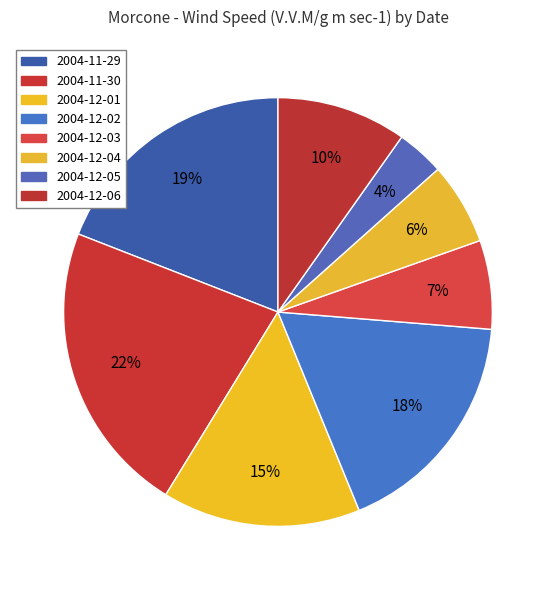

What percentage is the 2004-12-01 slice, to the nearest percent?

15%